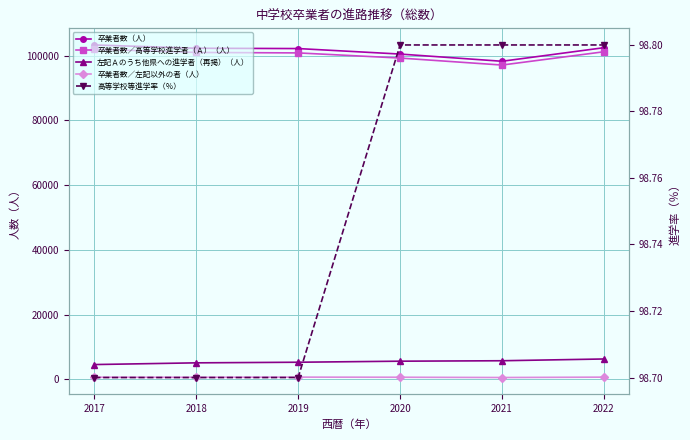

Is it true that 卒業者数（人） equals 43508.1 at 2021?

False